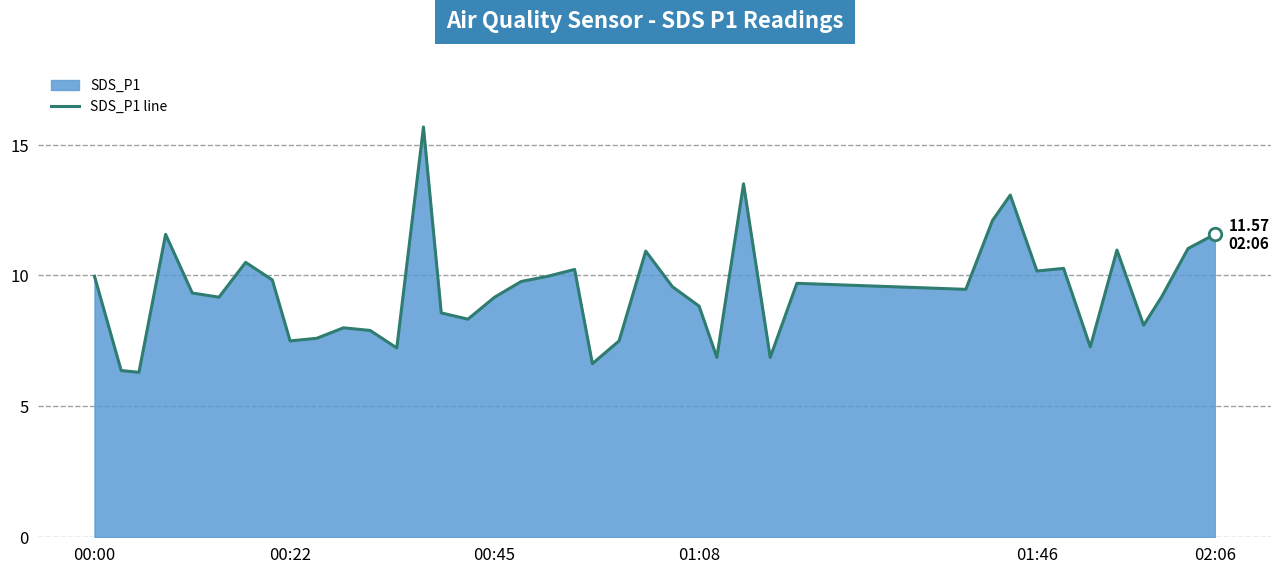

True or false: the data has more than 0 interior local peaks.

True